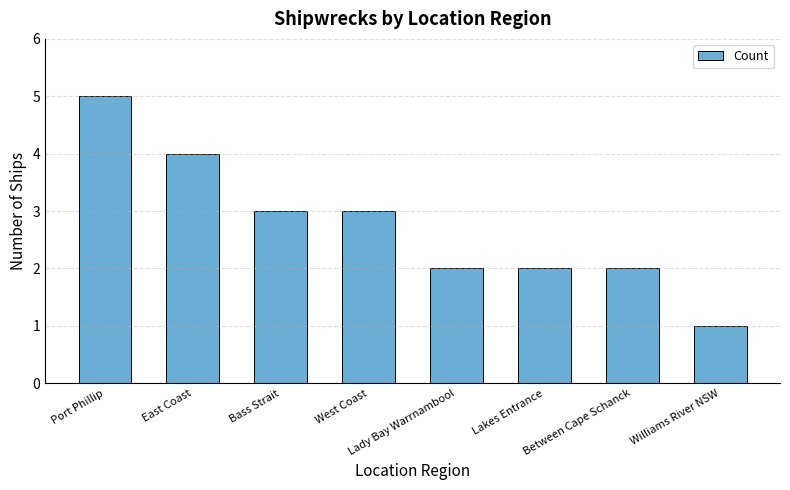

Approximately how many times larger is the value at Lakes Entrance compared to Bass Strait?

0.7